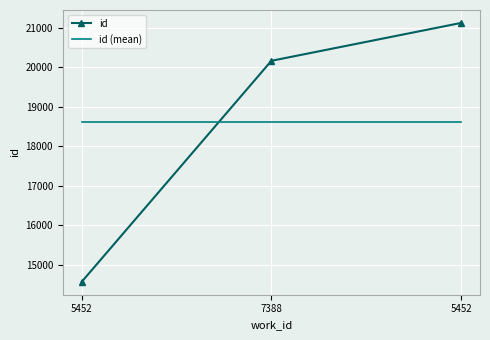

What are all the series names shown in the legend?

id, id (mean)